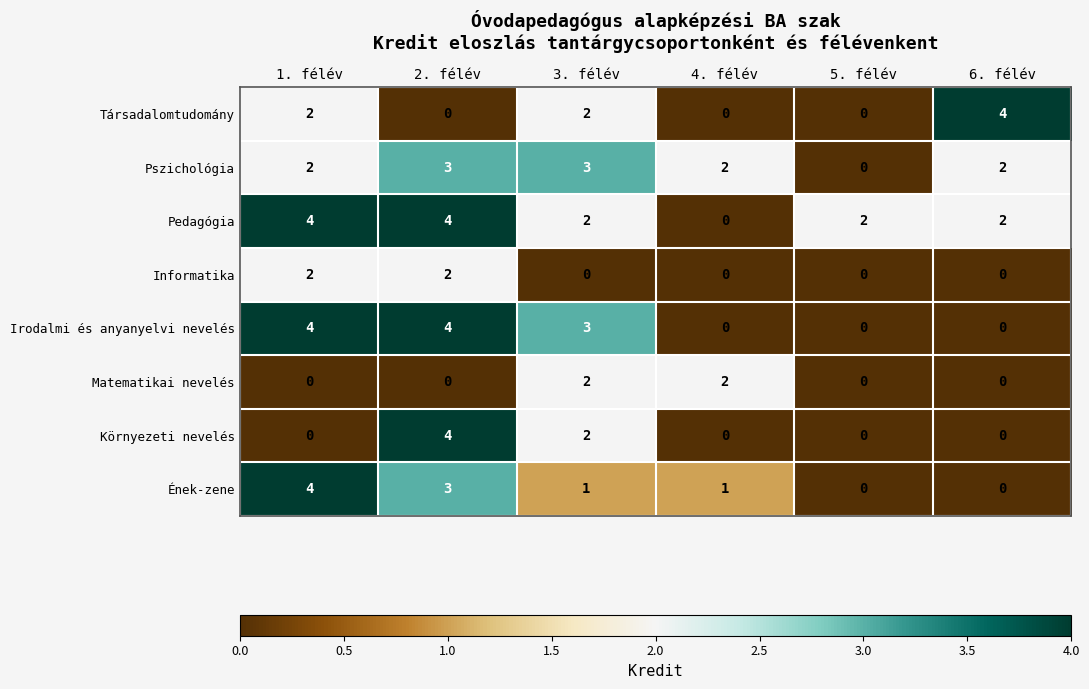

What is the total value across all series at 3. félév?

15